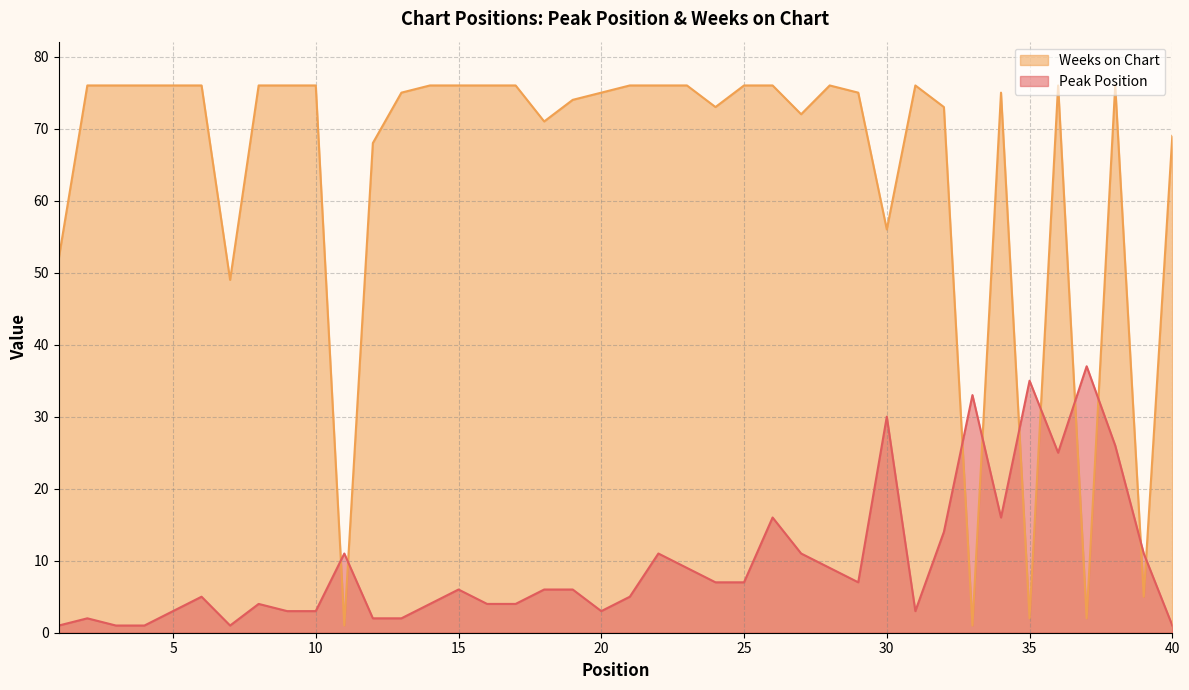

Reading right to left, what are all the values shown in this chart?

Peak Position: 1	11	26	37	25	35	16	33	14	3	30	7	9	11	16	7	7	9	11	5	3	6	6	4	4	6	4	2	2	11	3	3	4	1	5	3	1	1	2	1
Weeks on Chart: 69	5	76	2	76	2	75	1	73	76	56	75	76	72	76	76	73	76	76	76	75	74	71	76	76	76	76	75	68	1	76	76	76	49	76	76	76	76	76	52